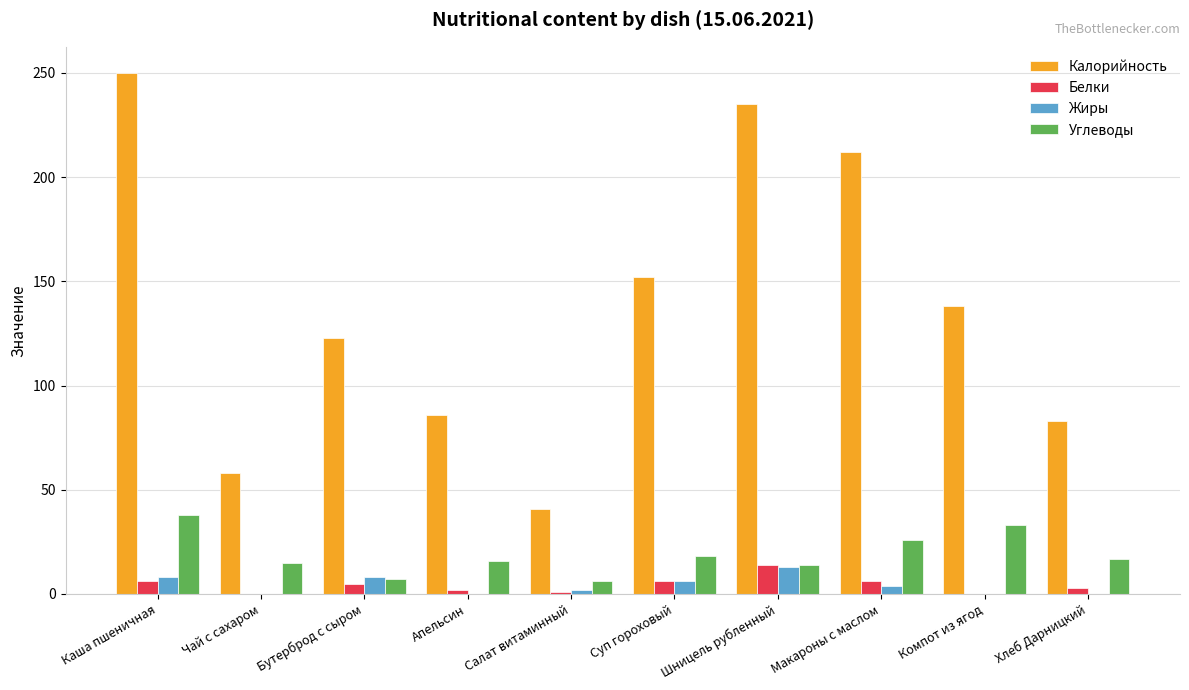

Which series has the largest total across all categories?

Калорийность